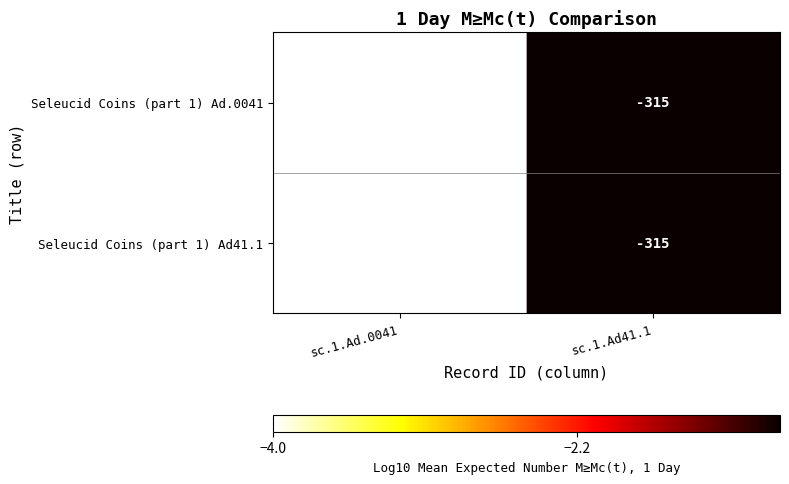

True or false: Seleucid Coins (part 1) Ad41.1 has a value of -550 at sc.1.Ad41.1.

False